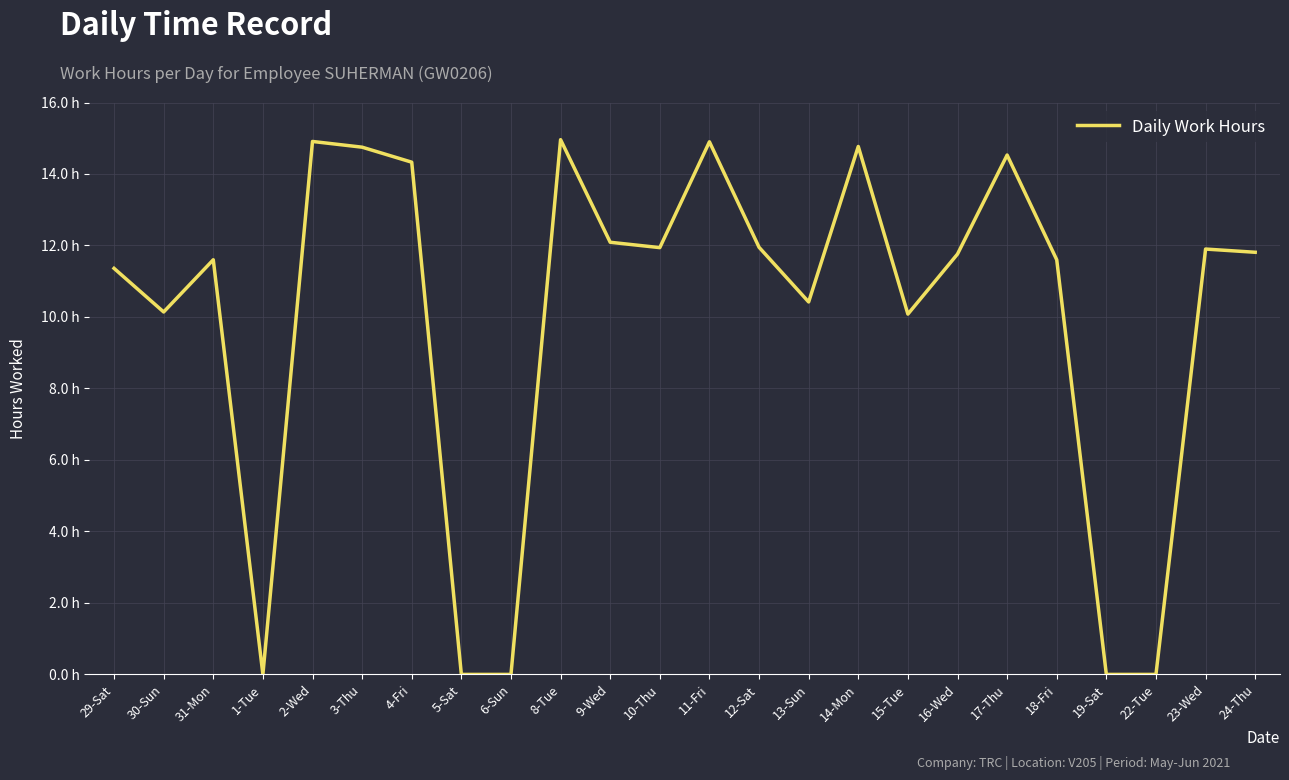

Is this an area chart (filled region under the line)?

No